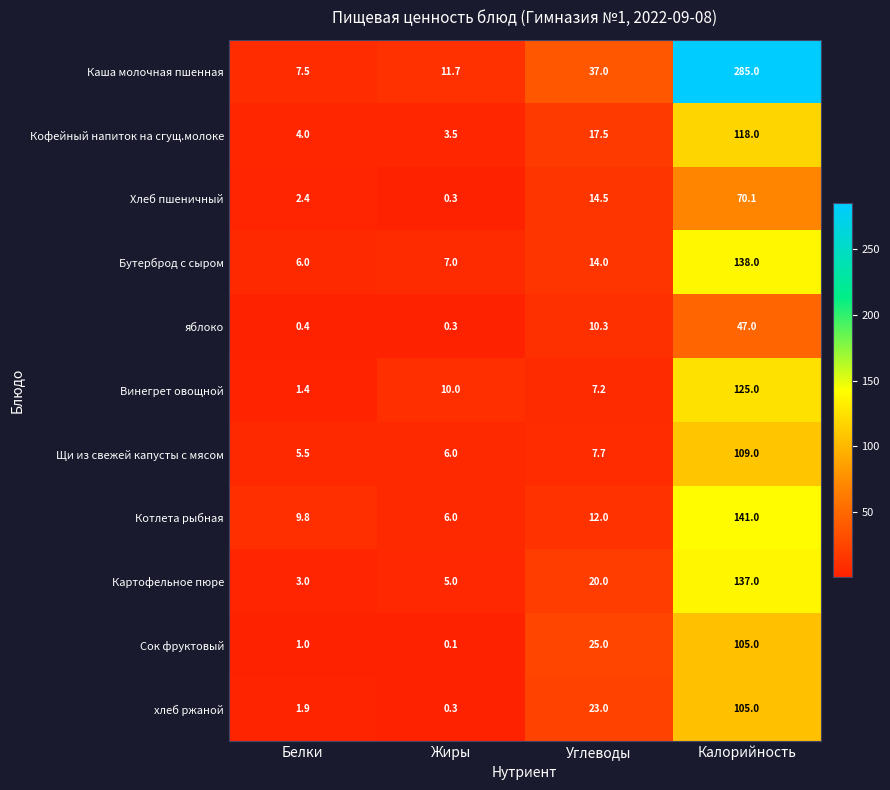

At which category does the chart reach its peak across all series?

Калорийность